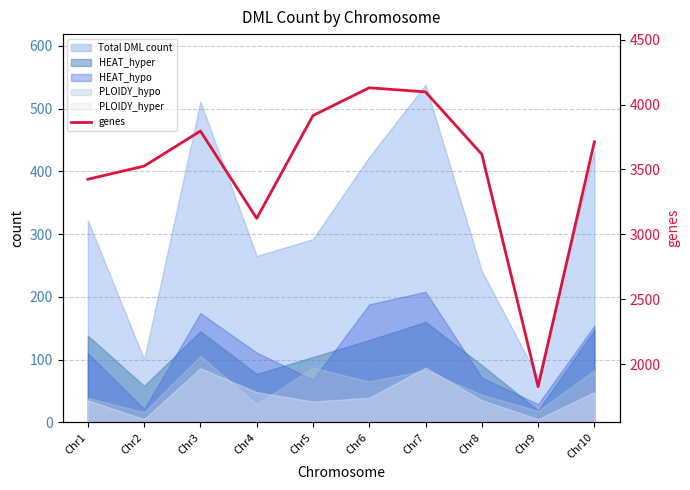

At which label is the value closest to 2979?

Chr4